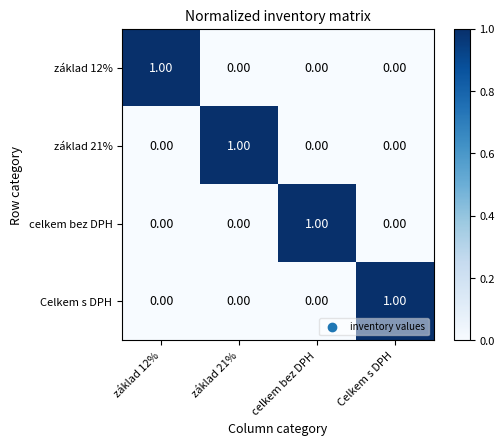

Rank the series by their maximum value, from lowest to highest.

základ 12%, základ 21%, celkem bez DPH, Celkem s DPH